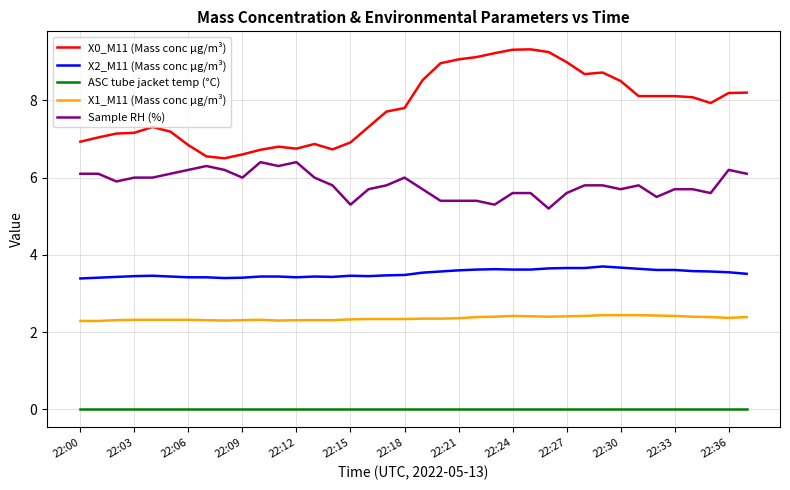

What is the maximum value shown in the chart?

9.3